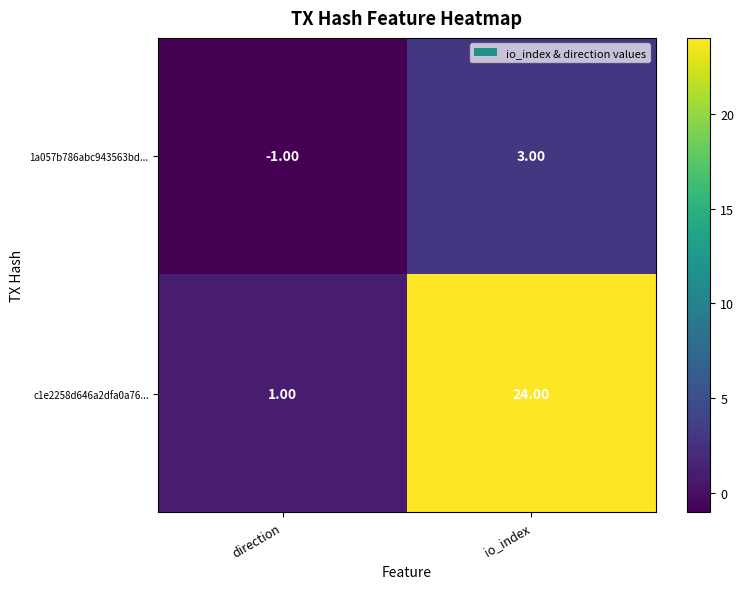

At direction, list the series in order from smallest to largest.

1a057b786abc943563bd..., c1e2258d646a2dfa0a76...